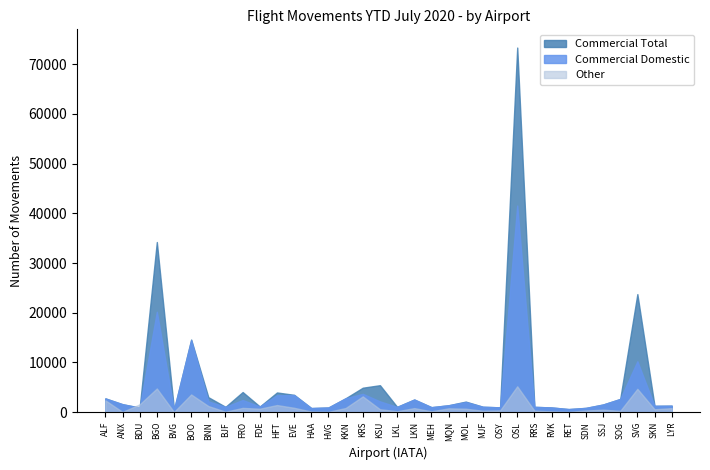

Reading left to right, list all the values displayed in this chart.

Commercial Domestic: 2757	1606	908	20199	520	14488	2176	1079	2451	1146	3416	3433	833	950	2802	3694	2181	1062	2551	1012	1397	2041	1096	976	41562	1078	955	628	868	1543	2662	10238	1283	1306
Commercial Total: 2787	1608	938	34221	520	14611	3024	1079	4056	1148	3970	3497	833	950	2805	4926	5432	1080	2551	1012	1397	2133	1096	976	73325	1078	955	629	868	1548	2663	23749	1283	1318
Other: 2388	59	1584	4768	46	3571	1241	99	867	703	1440	888	128	78	842	3178	596	199	825	178	778	703	292	356	5211	311	169	69	335	511	267	4700	592	815